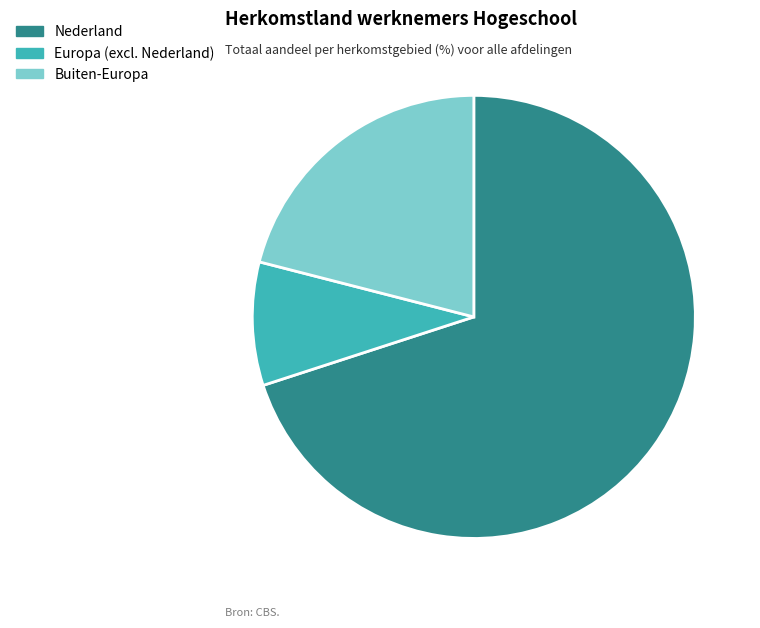

Does Nederland represent more than half of the total?

Yes